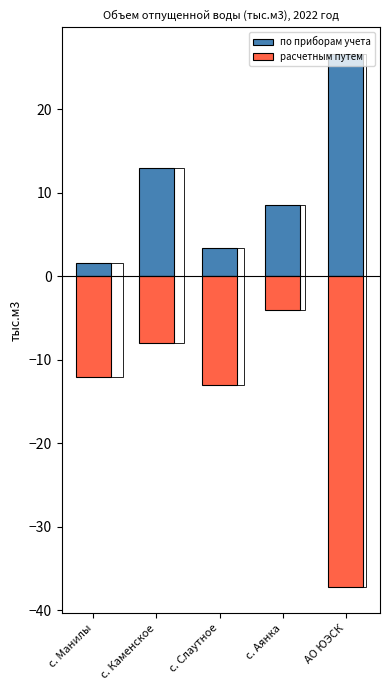

Is the value of расчетным путем at с. Слаутное greater than the value of по приборам учета at с. Каменское?

No